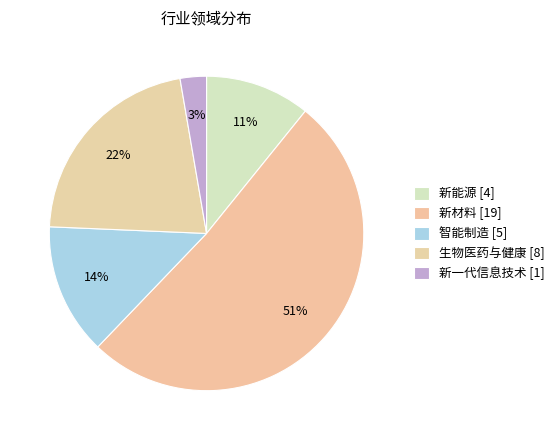

How many slices are in this pie chart?

5